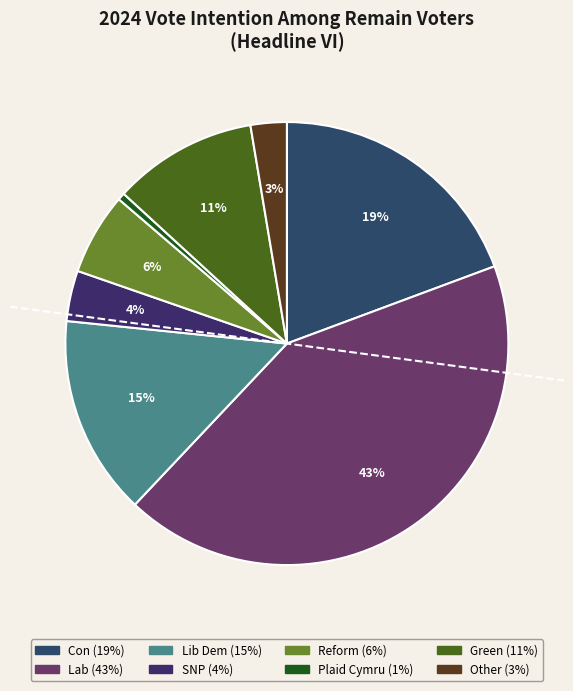

Does Other represent more than half of the total?

No